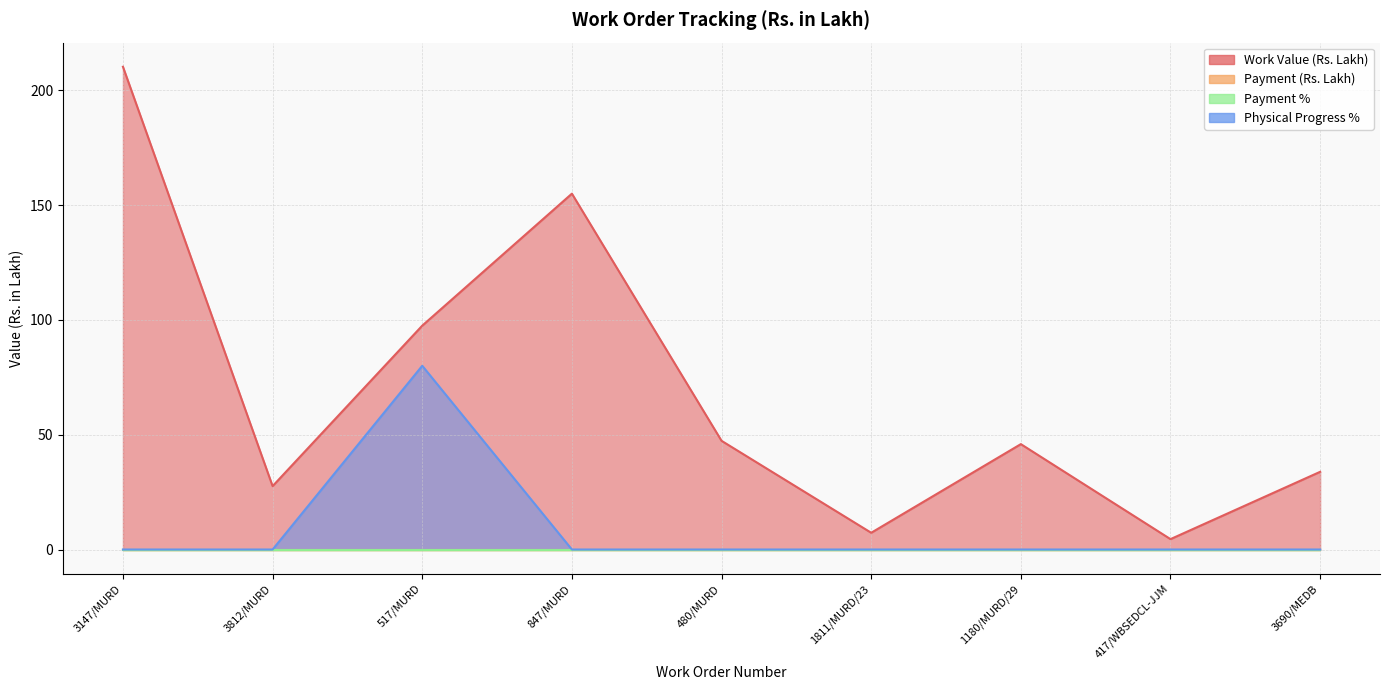

Where does the Work Value (Rs. Lakh) series first go above 45?

3147/MURD